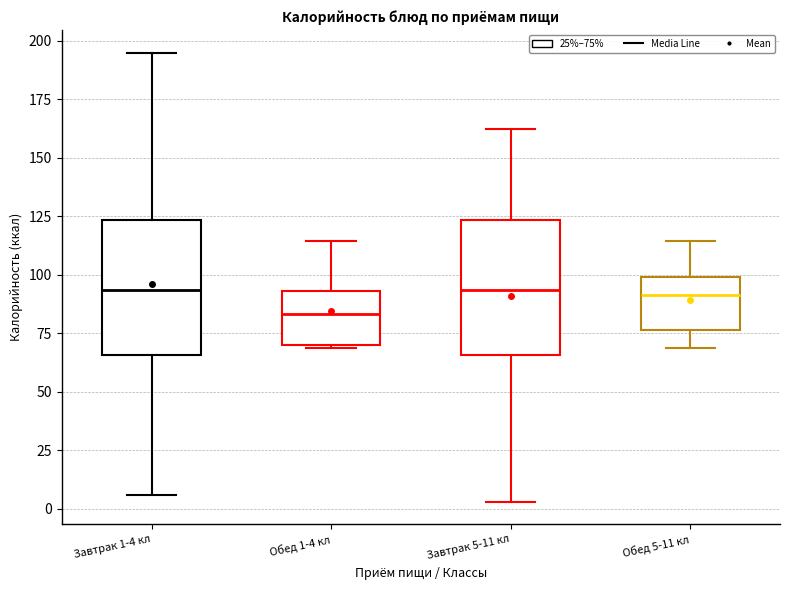

Reading left to right, read every box against the y-axis: the position of its median line, the range the box covers, and the ends of its whiskers. The values are not printed on the chart, so give them approximately, as read against the axis.

Завтрак 1-4 кл: median 95, box 65 to 125, whiskers 5 to 195
Обед 1-4 кл: median 85, box 70 to 95, whiskers 70 to 115
Завтрак 5-11 кл: median 95, box 65 to 125, whiskers 5 to 165
Обед 5-11 кл: median 90, box 75 to 100, whiskers 70 to 115